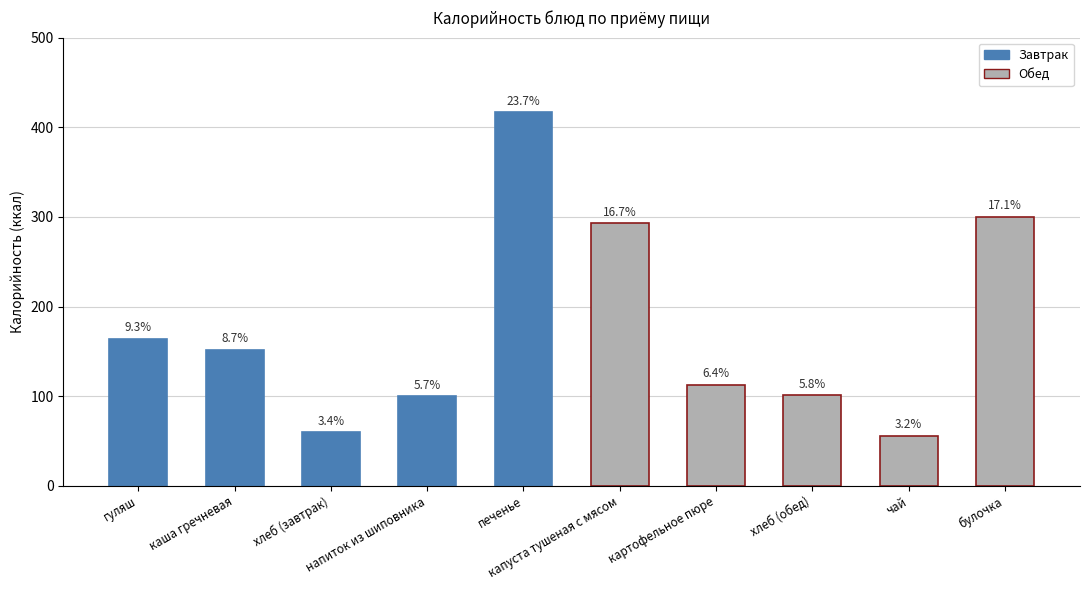

What is the change in value from печенье to булочка?

-117